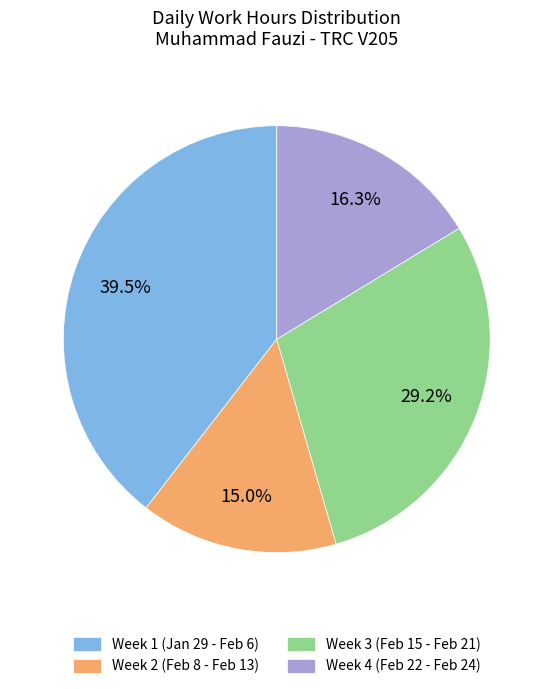

Which slice is the smallest?

Week 2 (Feb 8 - Feb 13)